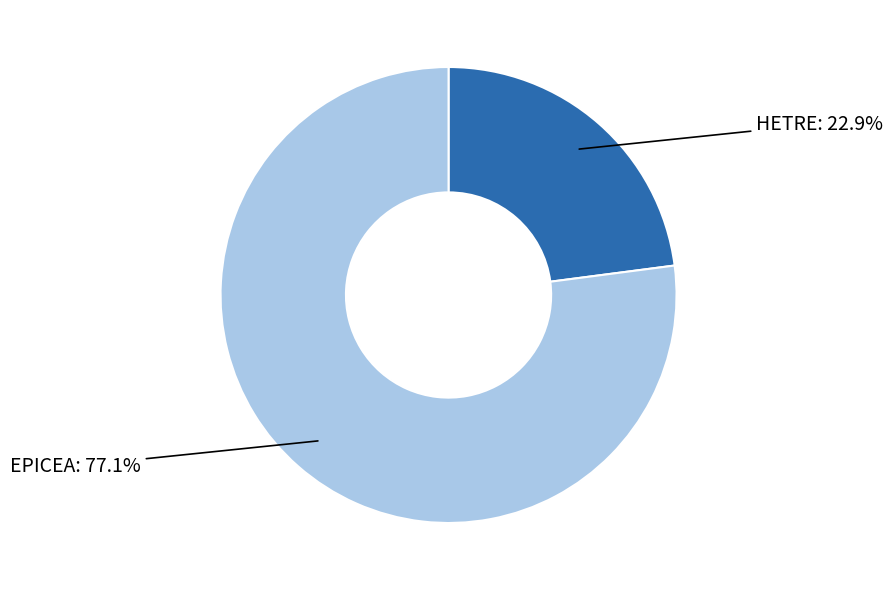

Which category has the biggest portion of the pie?

EPICEA